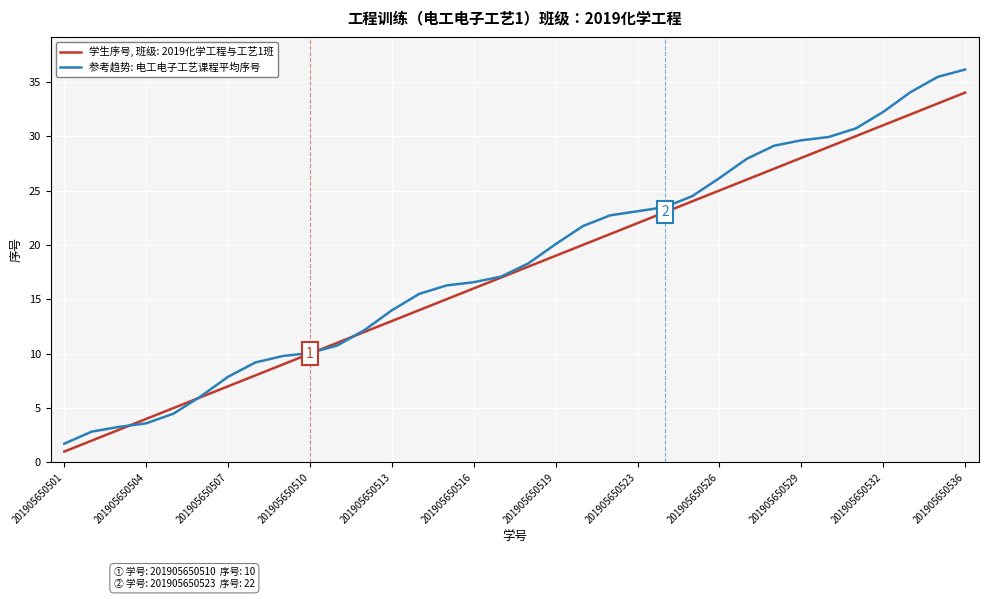

Does the chart have visible grid lines?

Yes